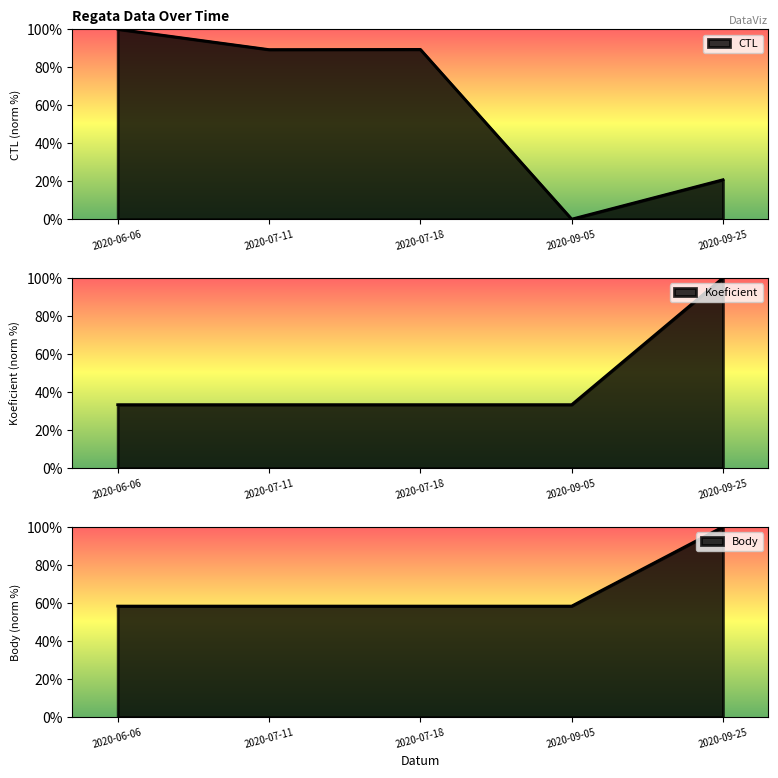

True or false: CTL has a value of 99.9 at 2020-06-06.

True